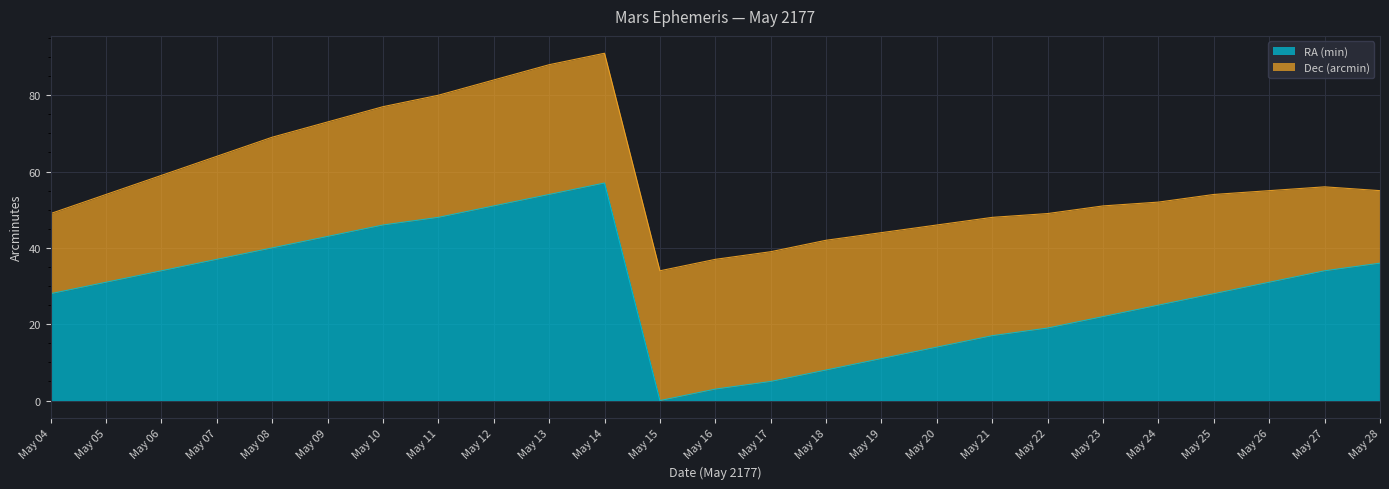

Reading left to right, list all the values displayed in this chart.

May 04=28	May 05=31	May 06=34	May 07=37	May 08=40	May 09=43	May 10=46	May 11=48	May 12=51	May 13=54	May 14=57	May 15=0	May 16=3	May 17=5	May 18=8	May 19=11	May 20=14	May 21=17	May 22=19	May 23=22	May 24=25	May 25=28	May 26=31	May 27=34	May 28=36